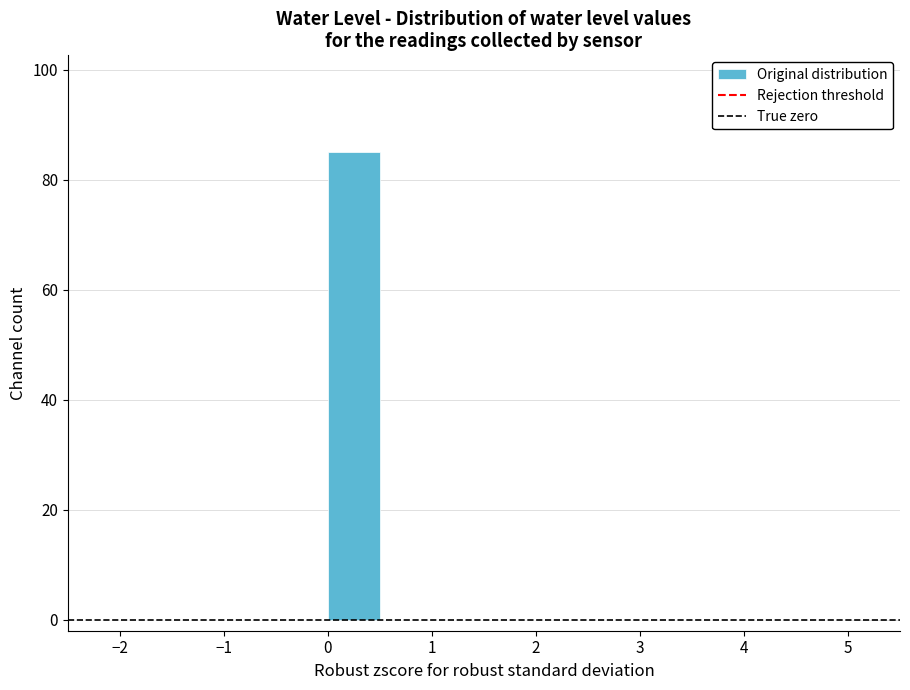

What is the height of the bar covering 0.0 to 0.5 on the x-axis? The values are not printed on the chart, so give them approximately, as read against the axis.

86